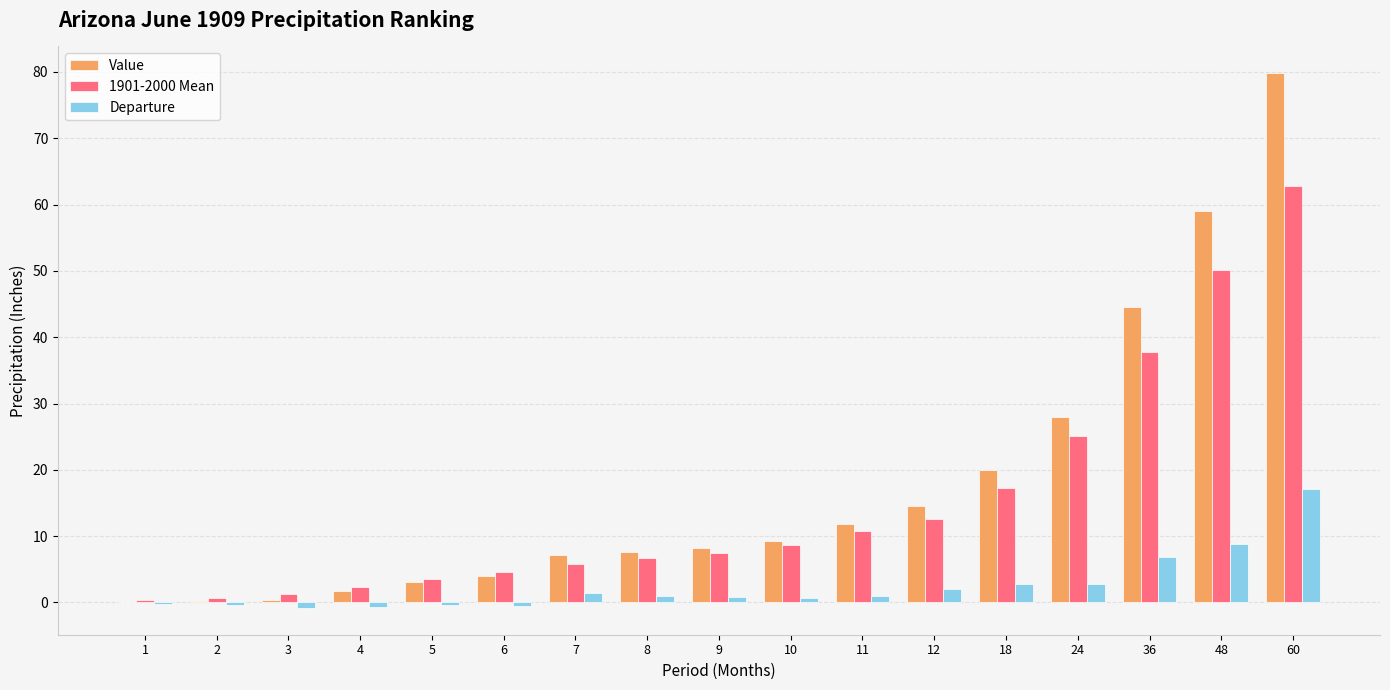

How many distinct data groups are displayed?

3